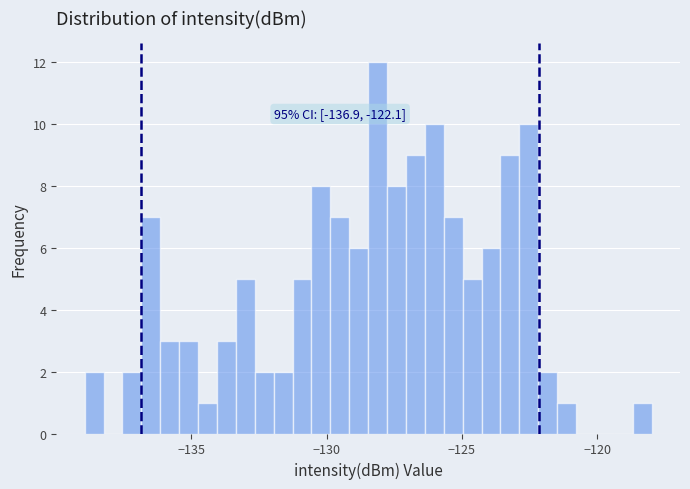

Around what value on the x-axis is the tallest bar? Give the approximate position of its centre, as read against the axis.

-128.0